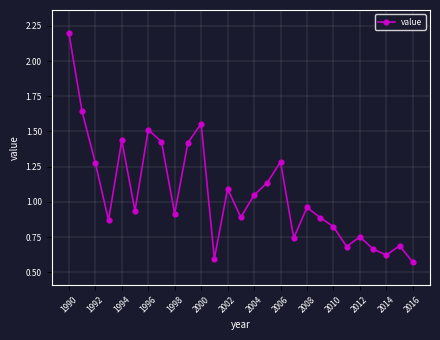

What is the greatest value displayed?

2.2